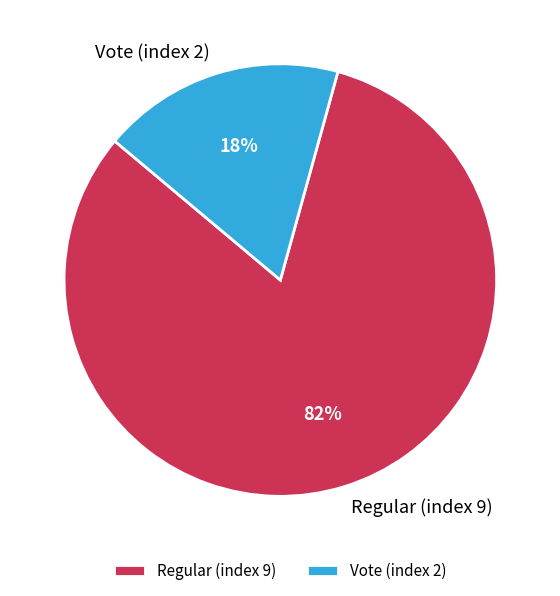

Count the number of slices in the pie.

2